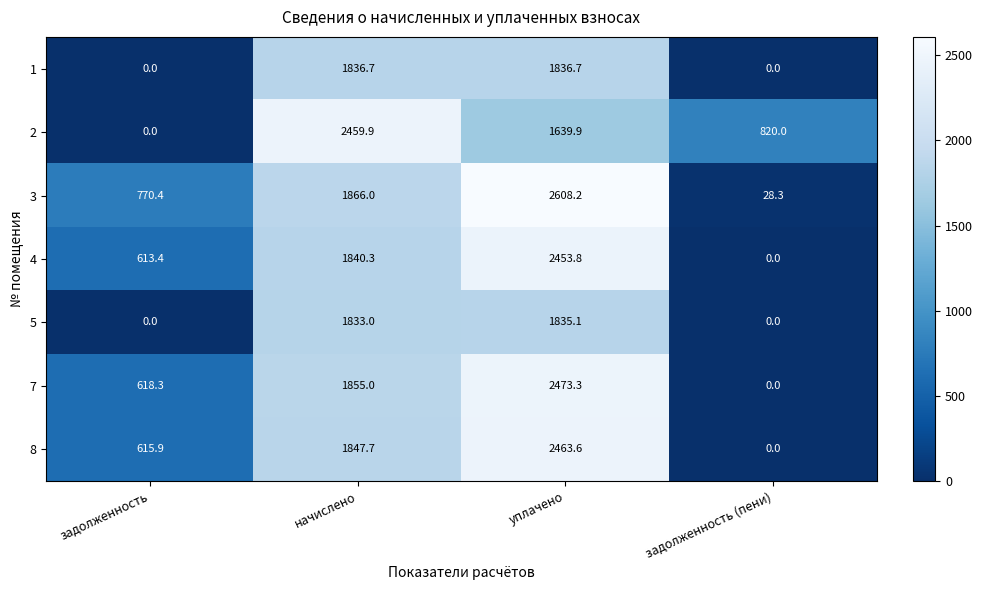

What is the difference between the second highest and minimum values in the 8 series?

1847.7